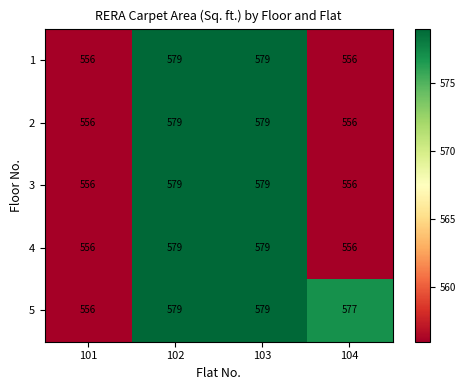

What is the total value across all series at 103?

2895